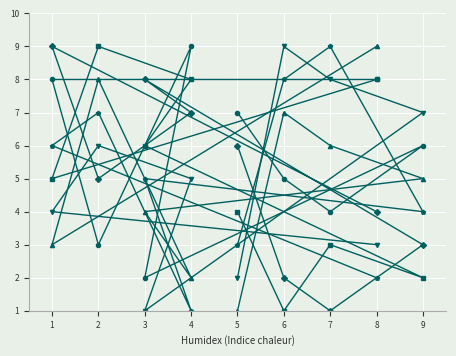

How many data points in col_6 are above 5?

4